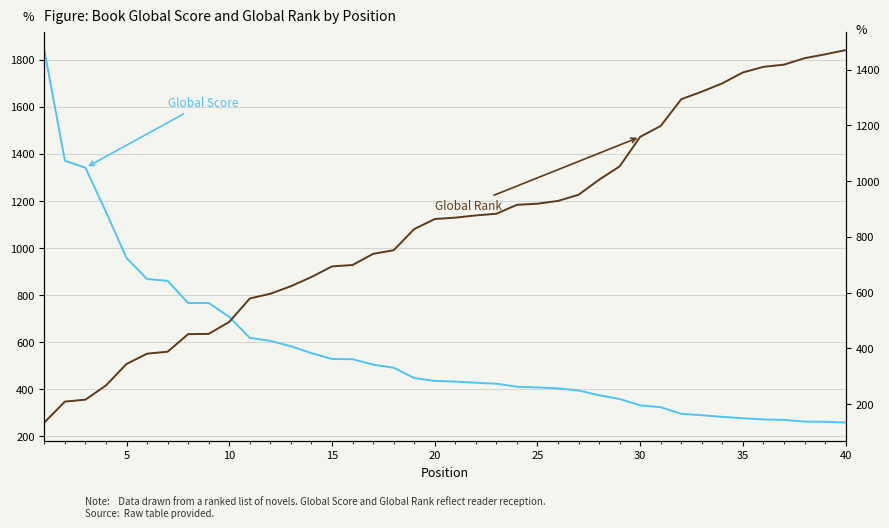

How many lines are shown in the chart?

2